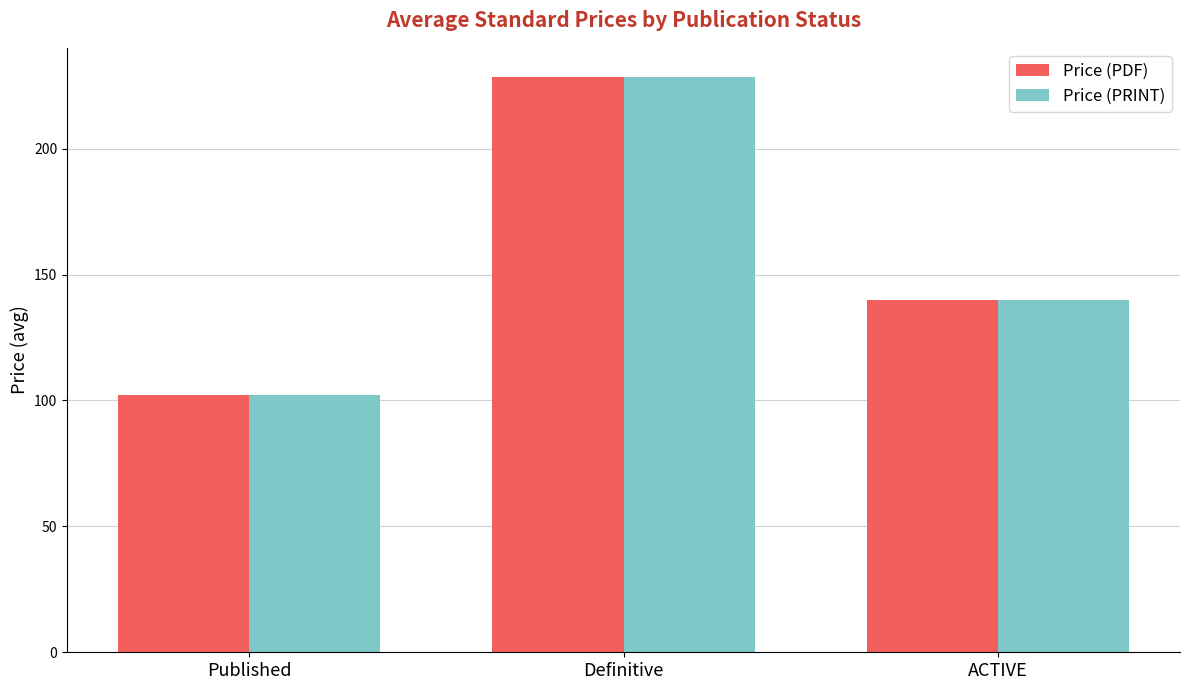

What is the difference between the Price (PDF) values at Definitive and ACTIVE?

88.6